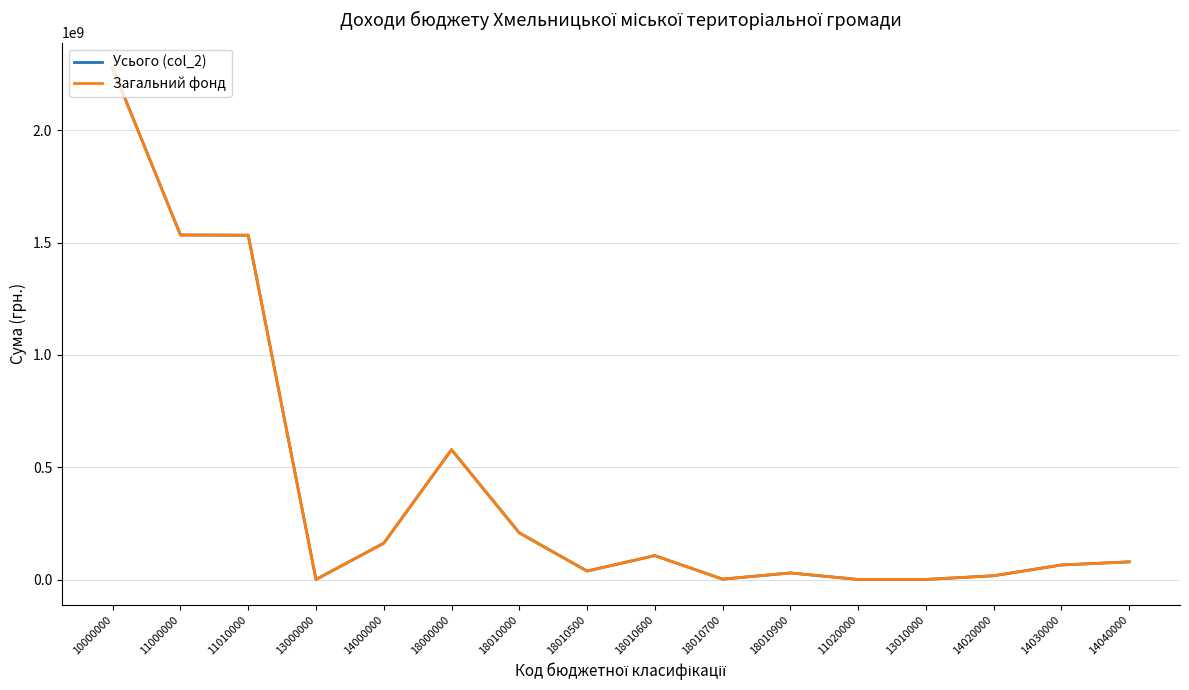

Is the value of Загальний фонд at 13000000 greater than the value of Усього (col_2) at 18010000?

No